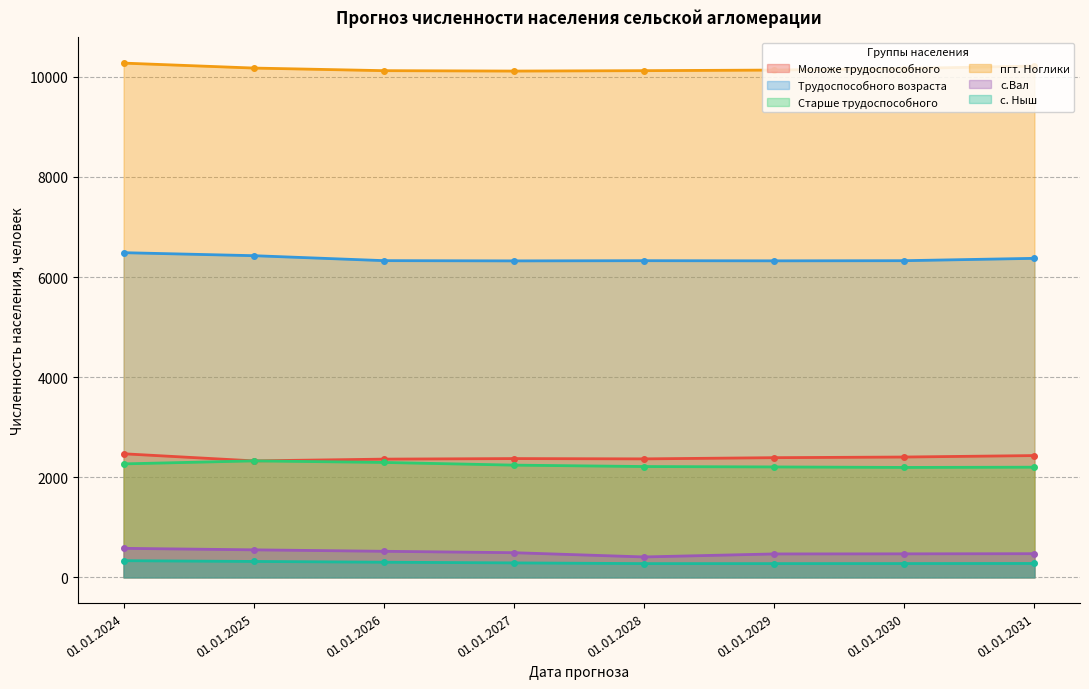

Which series has the widest spread of values?

с.Вал